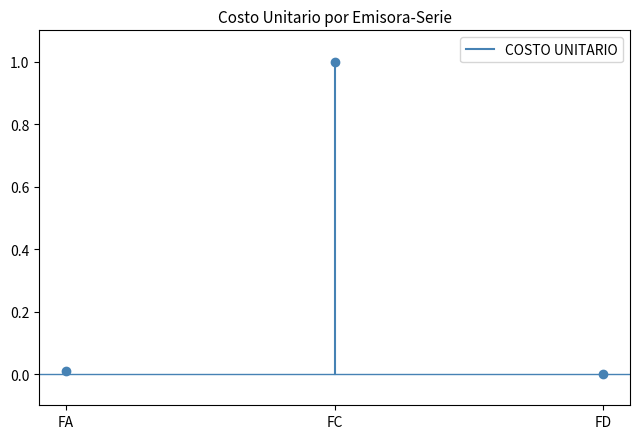

Count the number of data series in this chart.

1